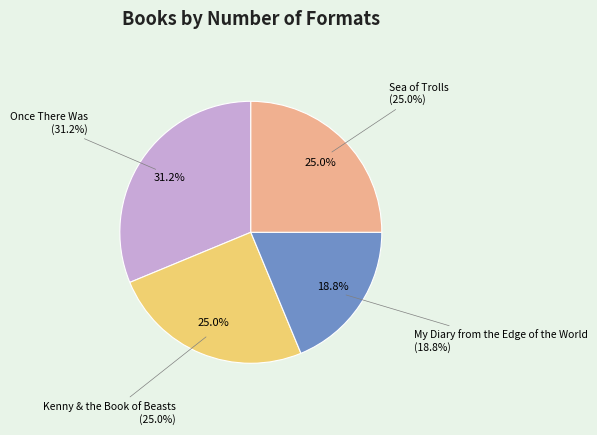

Which slice is the largest?

Once There Was